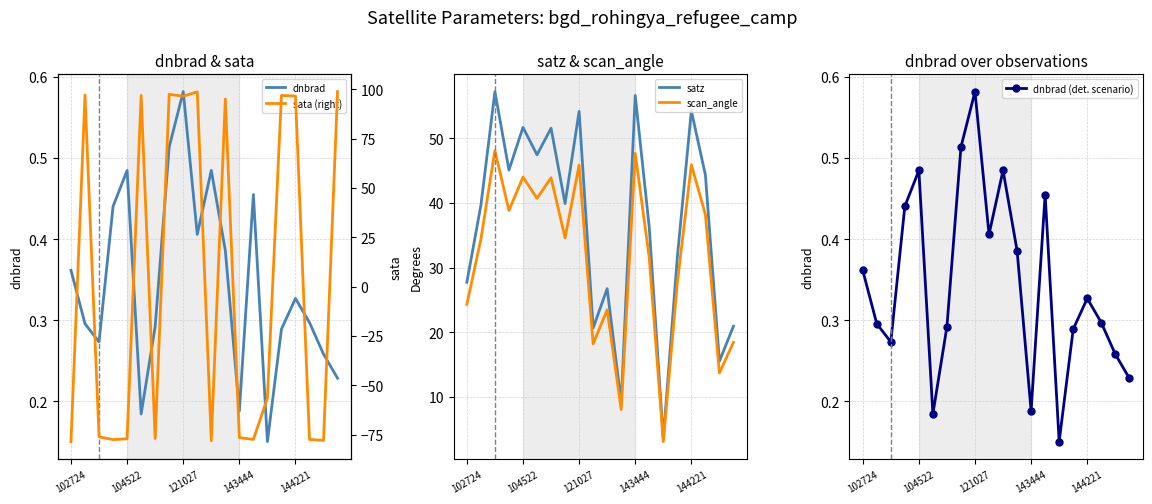

In dnbrad, how many points are higher than both neighbors (excluding endpoints)?

5